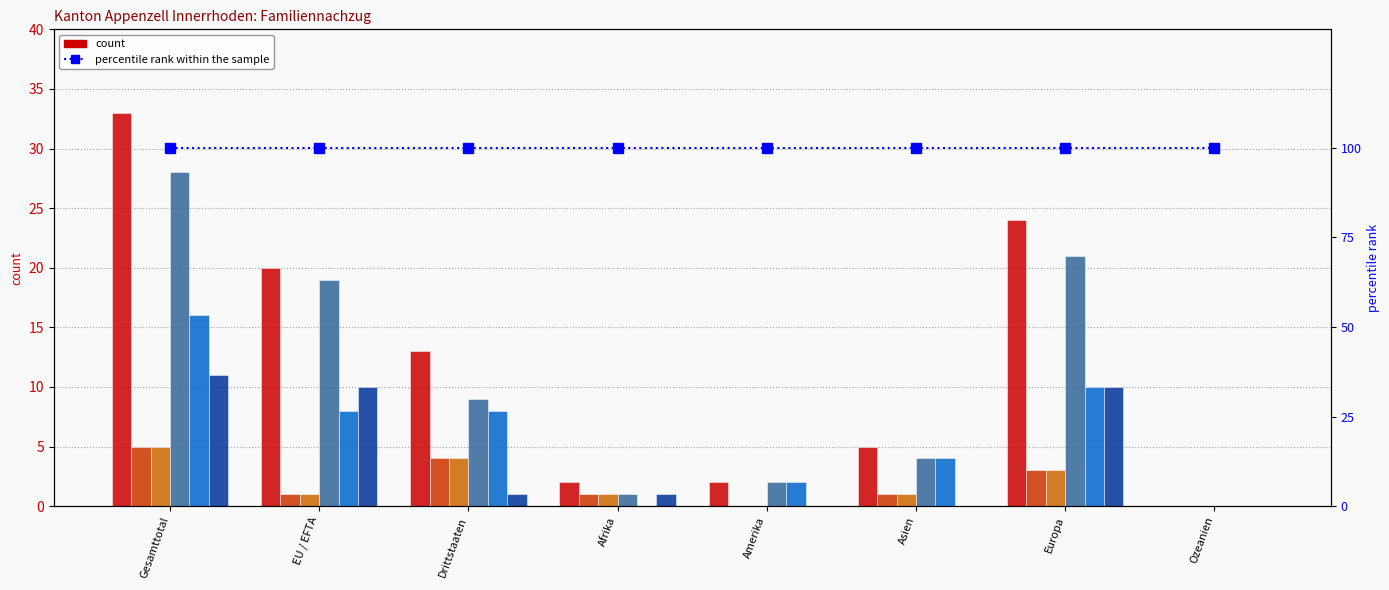

List the labels in order of Total (col_1) value, largest first.

Gesamttotal, Europa, EU / EFTA, Drittstaaten, Asien, Afrika, Amerika, Ozeanien